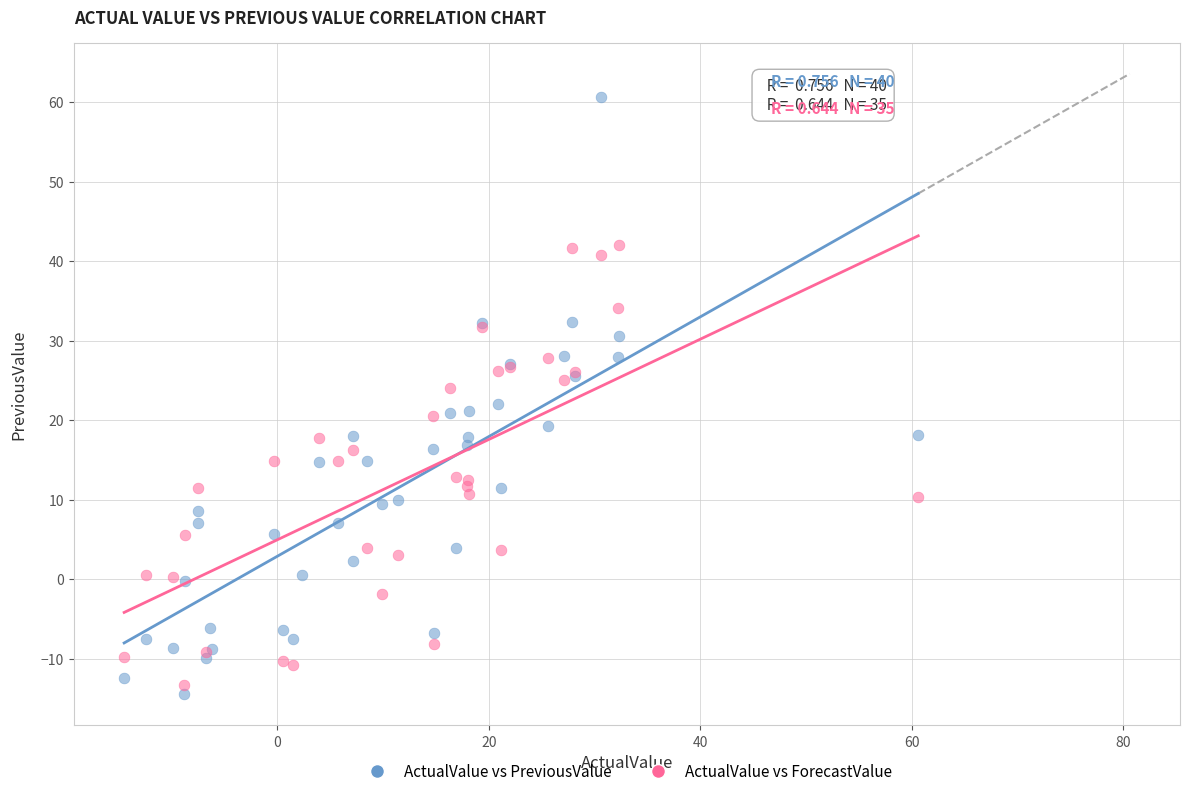

Which series has the largest Y range (max minus min)?

ActualValue vs PreviousValue